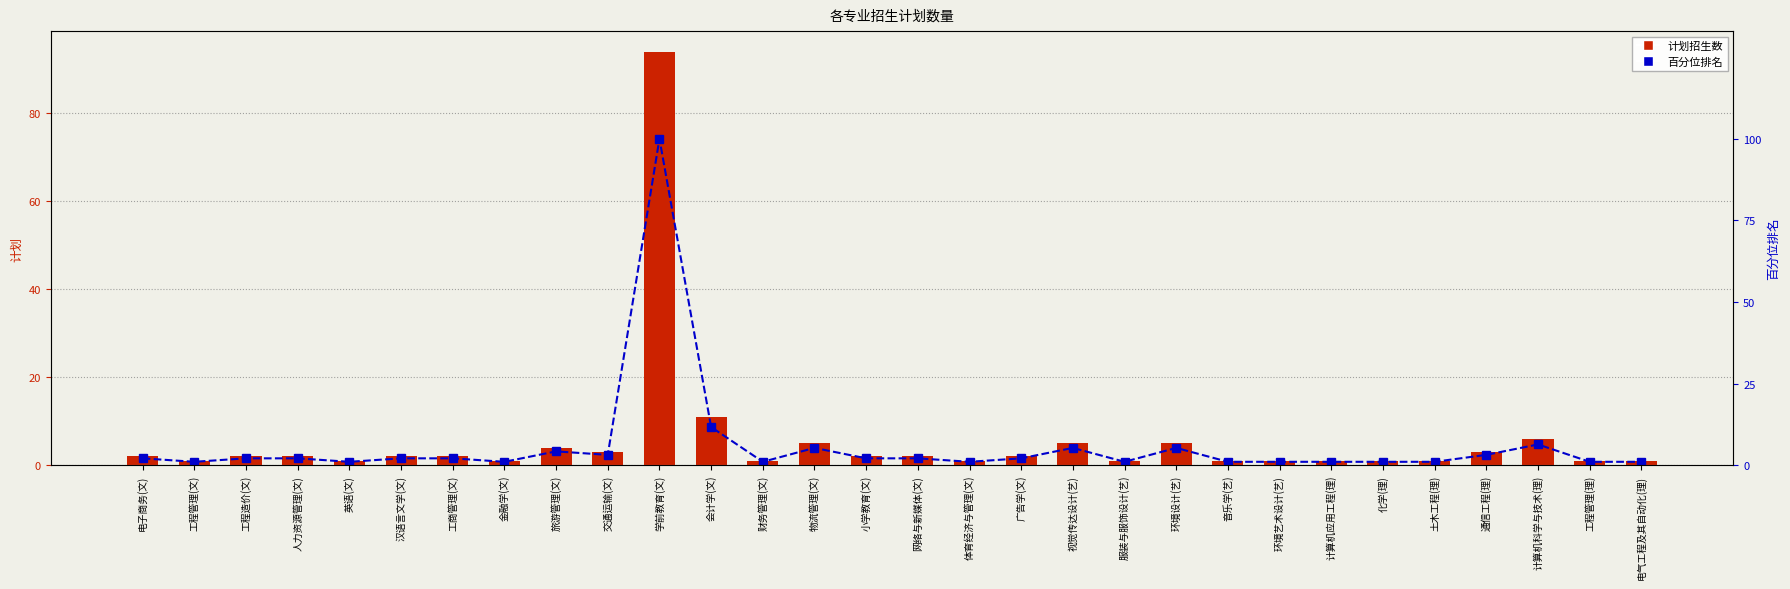

What position from the left is 金融学(文)?

8